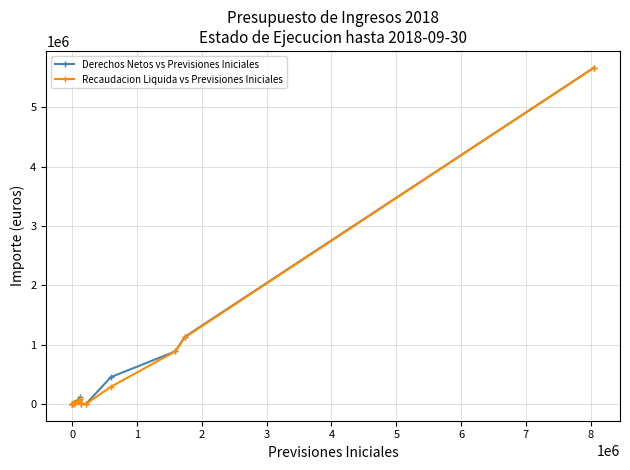

What is the maximum value for Derechos Netos vs Previsiones Iniciales?

5664000.0